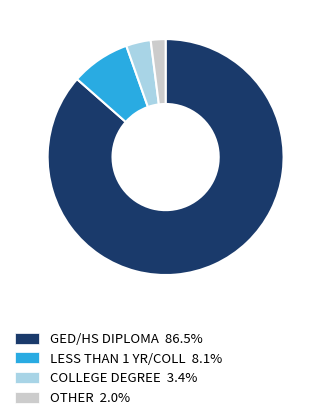

Is the sum of COLLEGE DEGREE 3.4% and GED/HS DIPLOMA 86.5% greater than half?

Yes